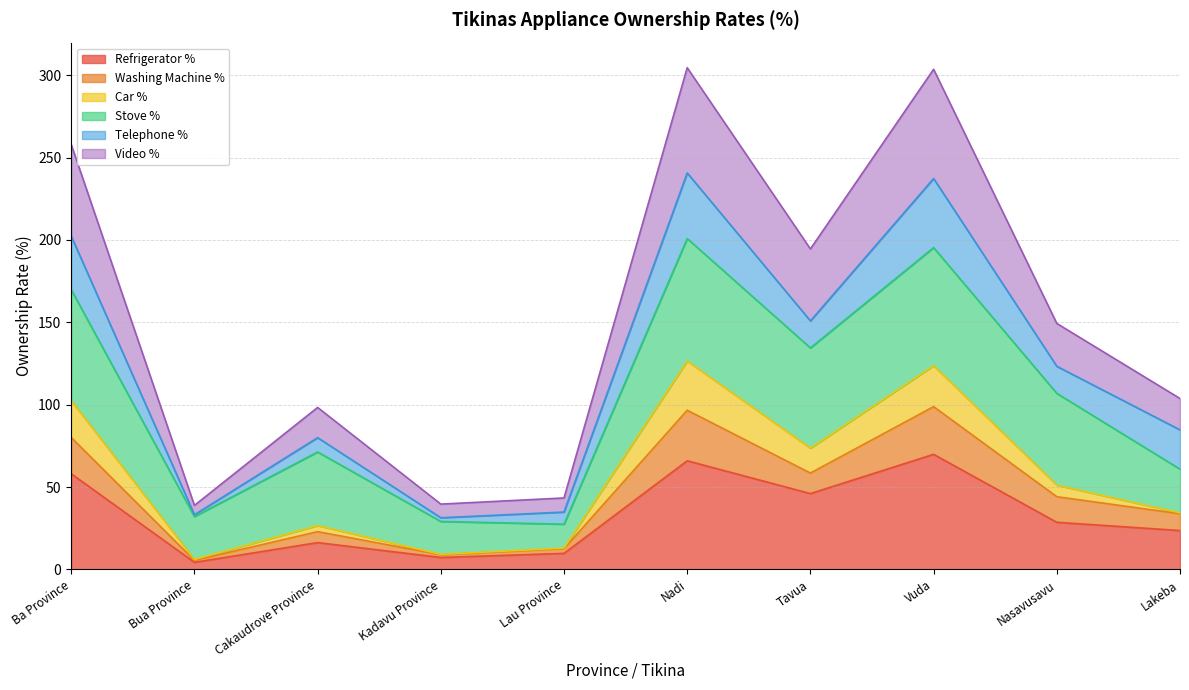

What is the approximate value of Refrigerator % at Bua Province?

4.3